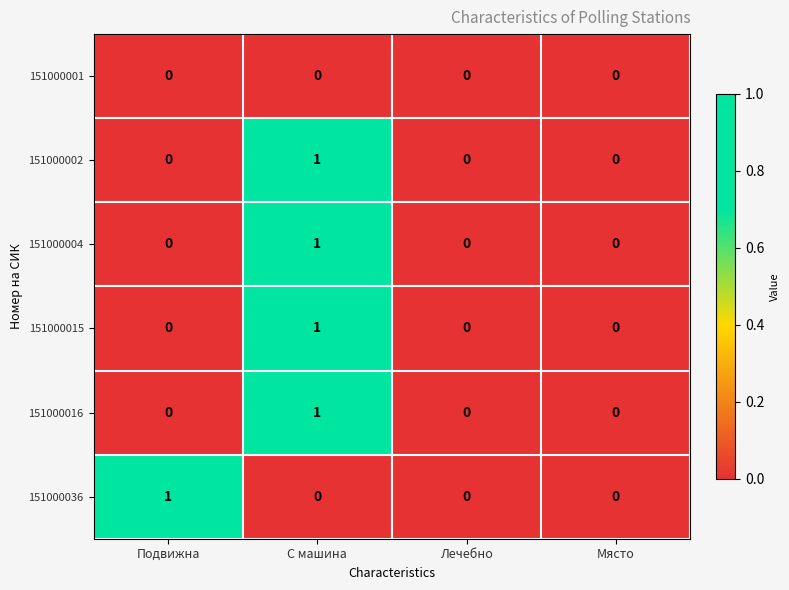

The 151000036 series shows 0 at Лечебно. True or false?

True